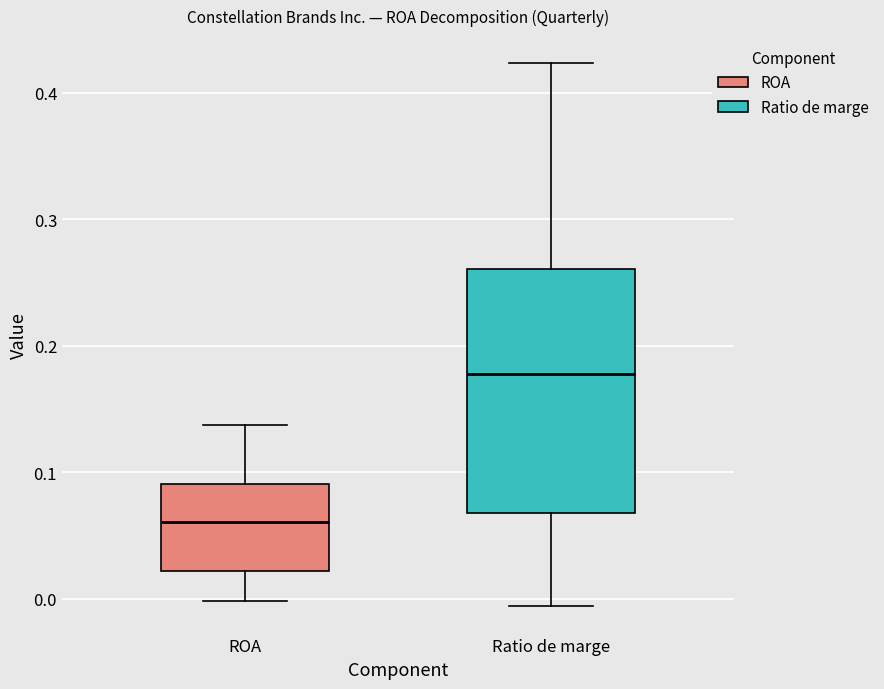

Which box has the lowest median line?

ROA